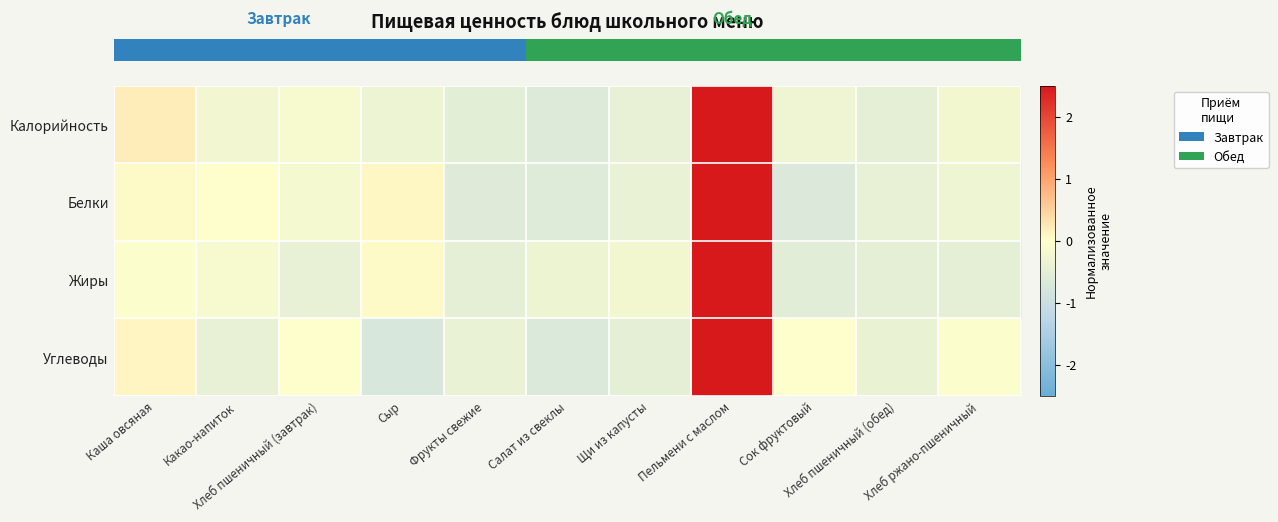

What is the maximum value shown in the chart?

3.1